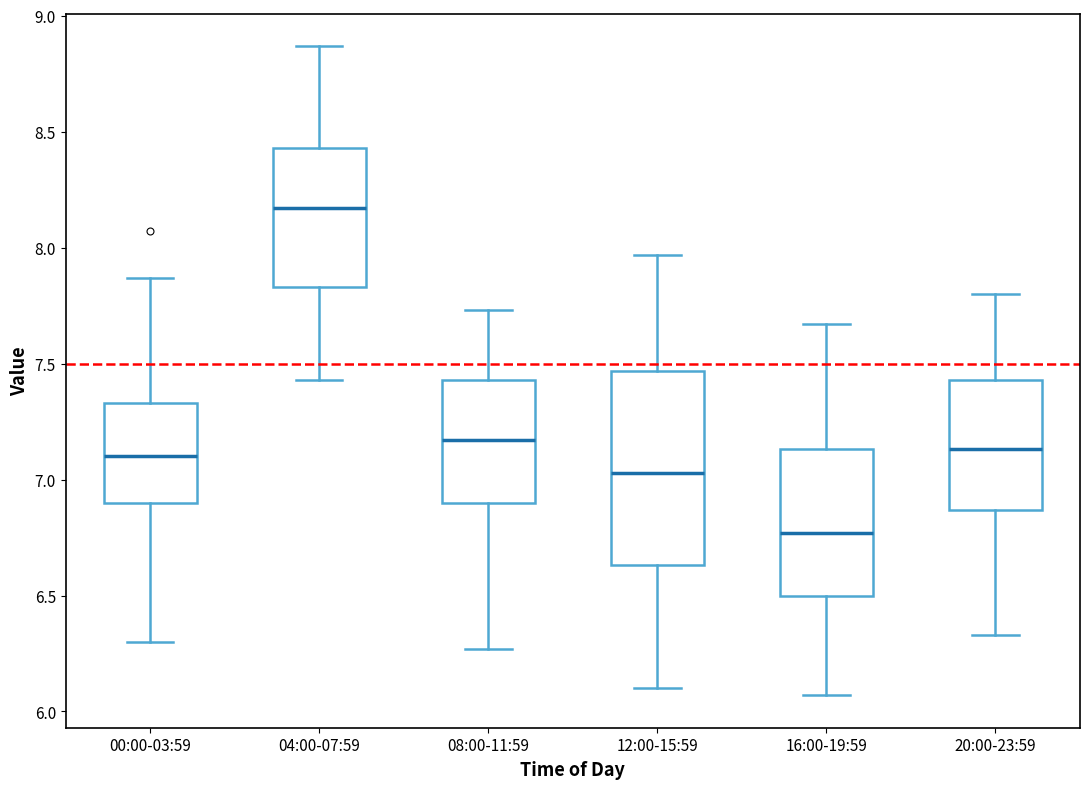

Reading left to right, transcribe this box plot: for each box, give where its median line is, the range the box spans, and where its two whiskers end, as read against the y-axis. The values are not printed on the chart, so give them approximately, as read against the axis.

00:00-03:59: median 7.10, box 6.90 to 7.35, whiskers 6.30 to 7.85
04:00-07:59: median 8.15, box 7.85 to 8.45, whiskers 7.45 to 8.85
08:00-11:59: median 7.15, box 6.90 to 7.45, whiskers 6.25 to 7.75
12:00-15:59: median 7.05, box 6.65 to 7.45, whiskers 6.10 to 7.95
16:00-19:59: median 6.75, box 6.50 to 7.15, whiskers 6.05 to 7.65
20:00-23:59: median 7.15, box 6.85 to 7.45, whiskers 6.35 to 7.80